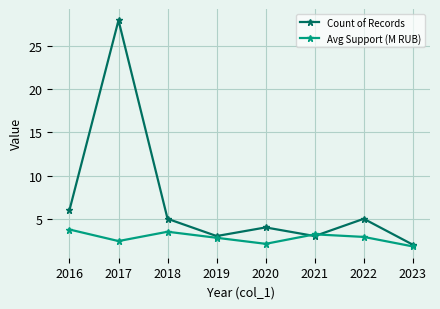

How many distinct data groups are displayed?

2